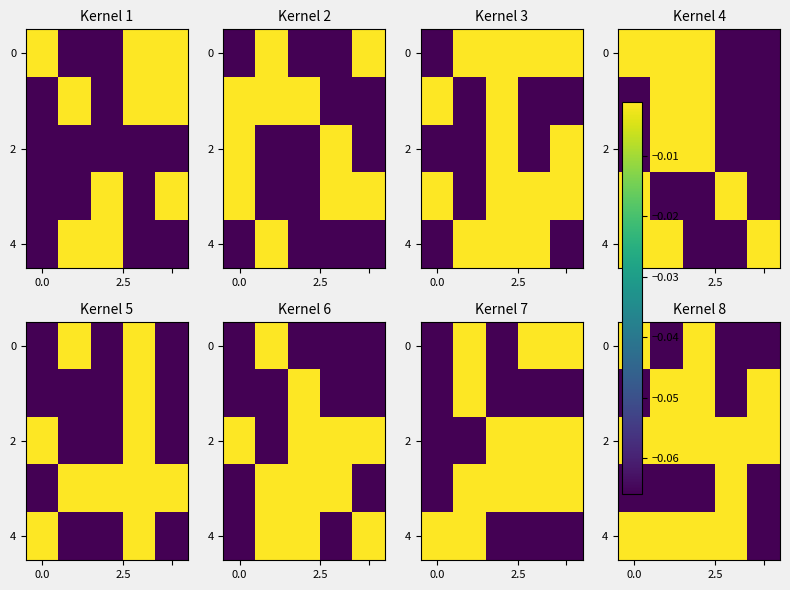

The value of row_4 at 2.5 is -0.0. True or false?

False